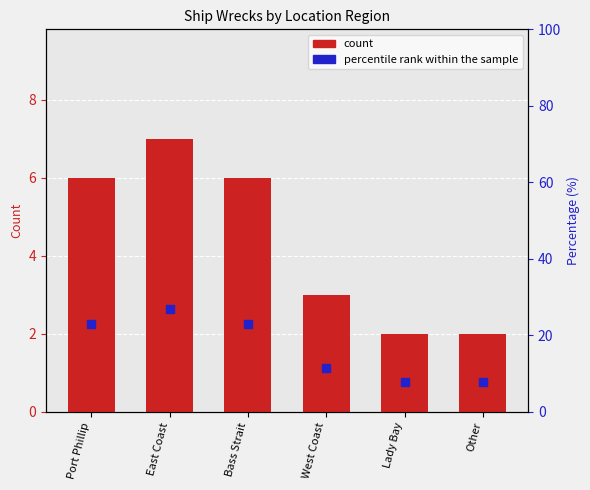

Reading left to right, transcribe all the data shown in this chart.

count: Port Phillip=6.0	East Coast=7.0	Bass Strait=6.0	West Coast=3.0	Lady Bay=2.0	Other=2.0
percentile rank within the sample: Port Phillip=23.1	East Coast=26.9	Bass Strait=23.1	West Coast=11.5	Lady Bay=7.7	Other=7.7